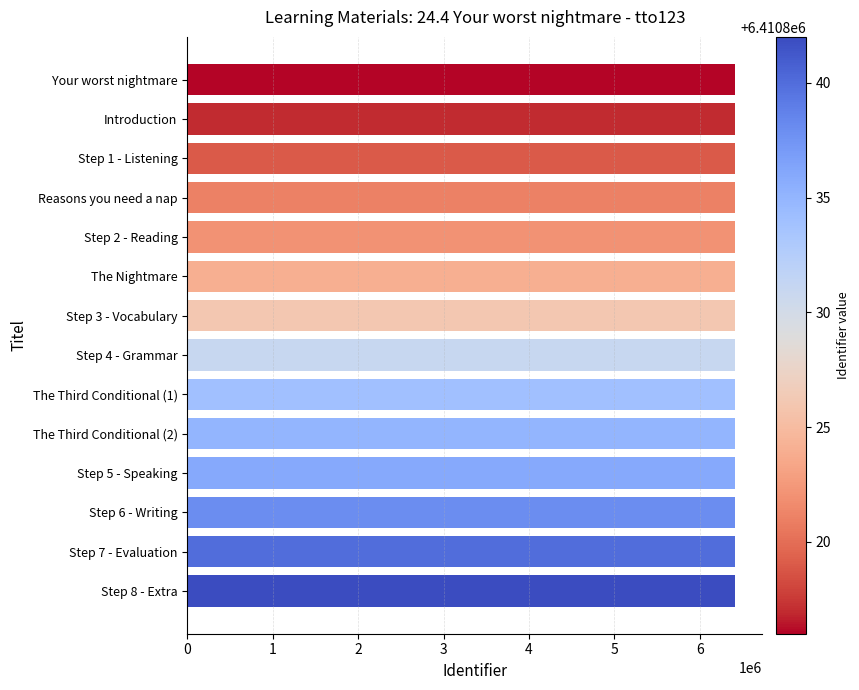

What is the sum of all values?

89751601